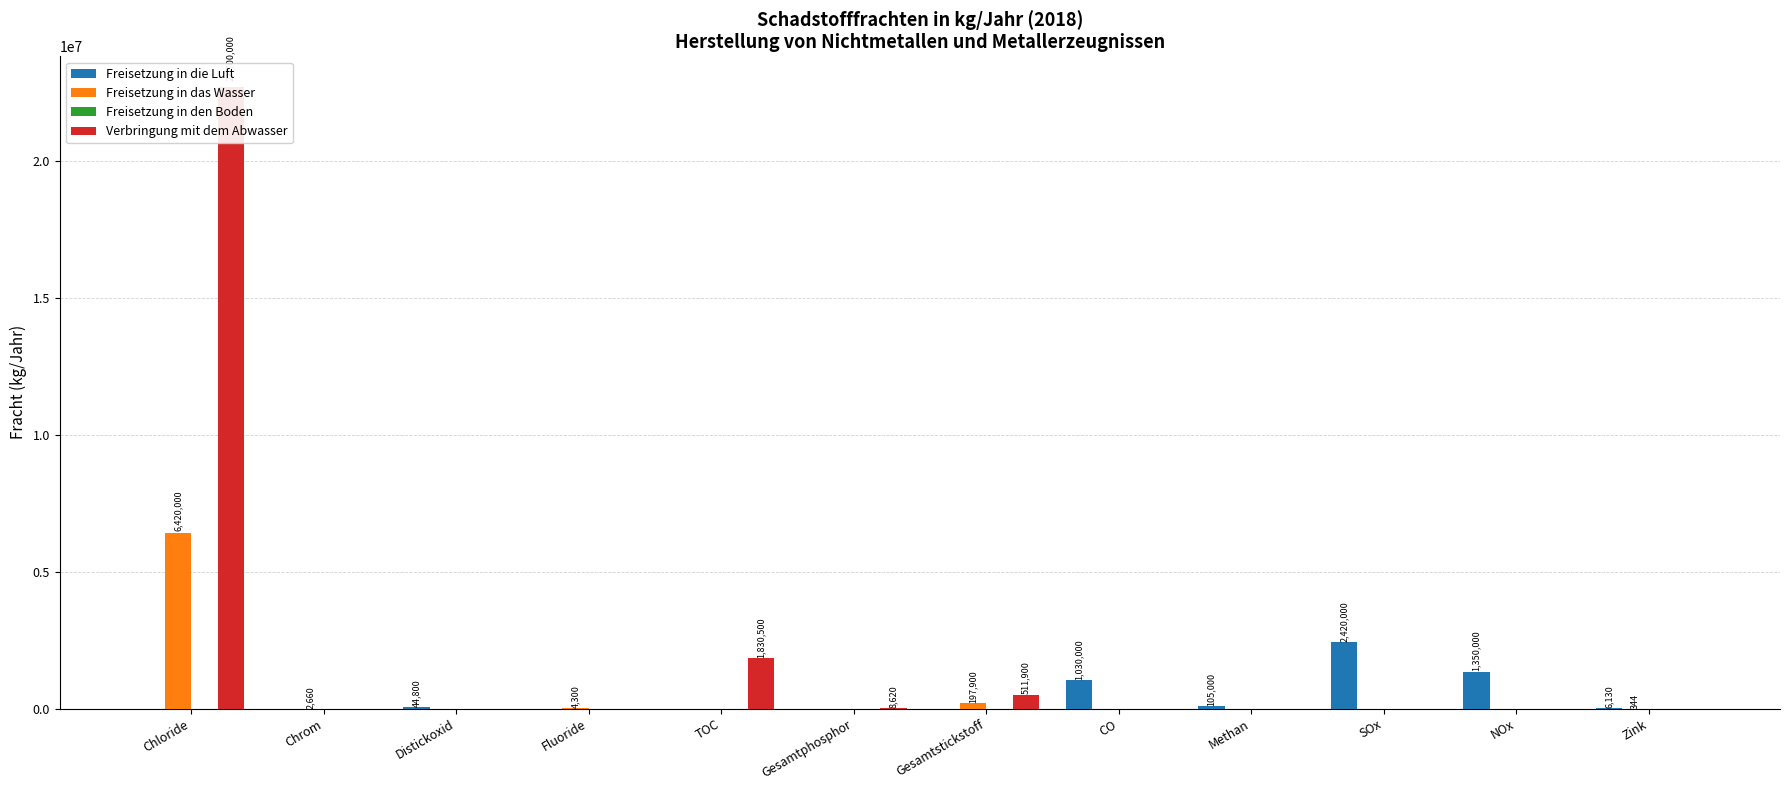

How many groups of bars are there?

12